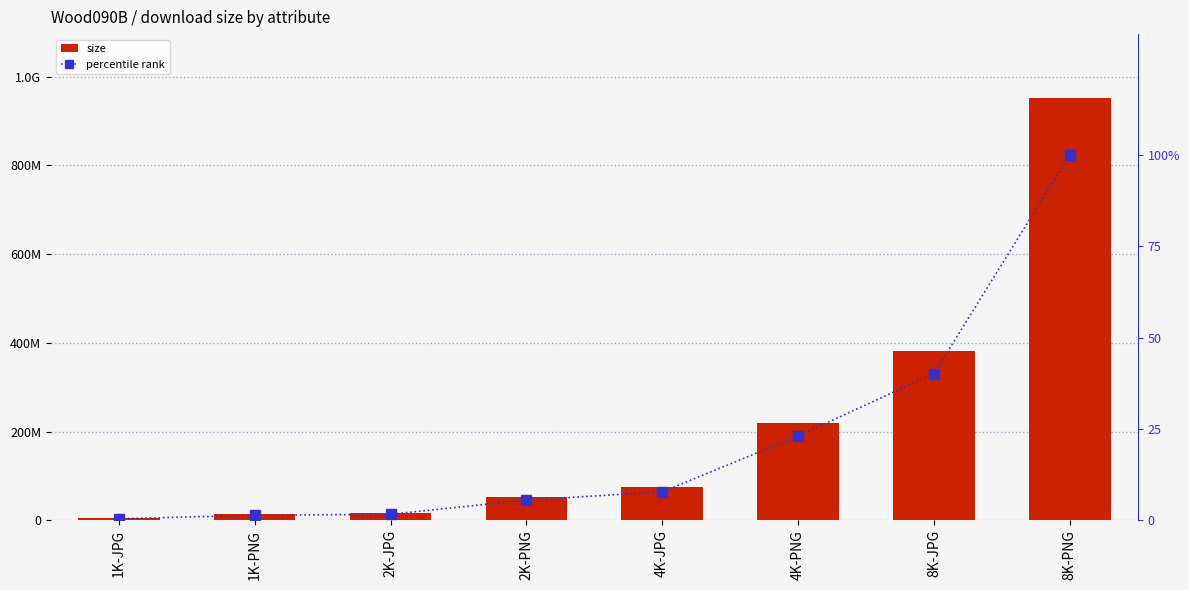

What is the approximate value of size at 1K-JPG?

4305073.0